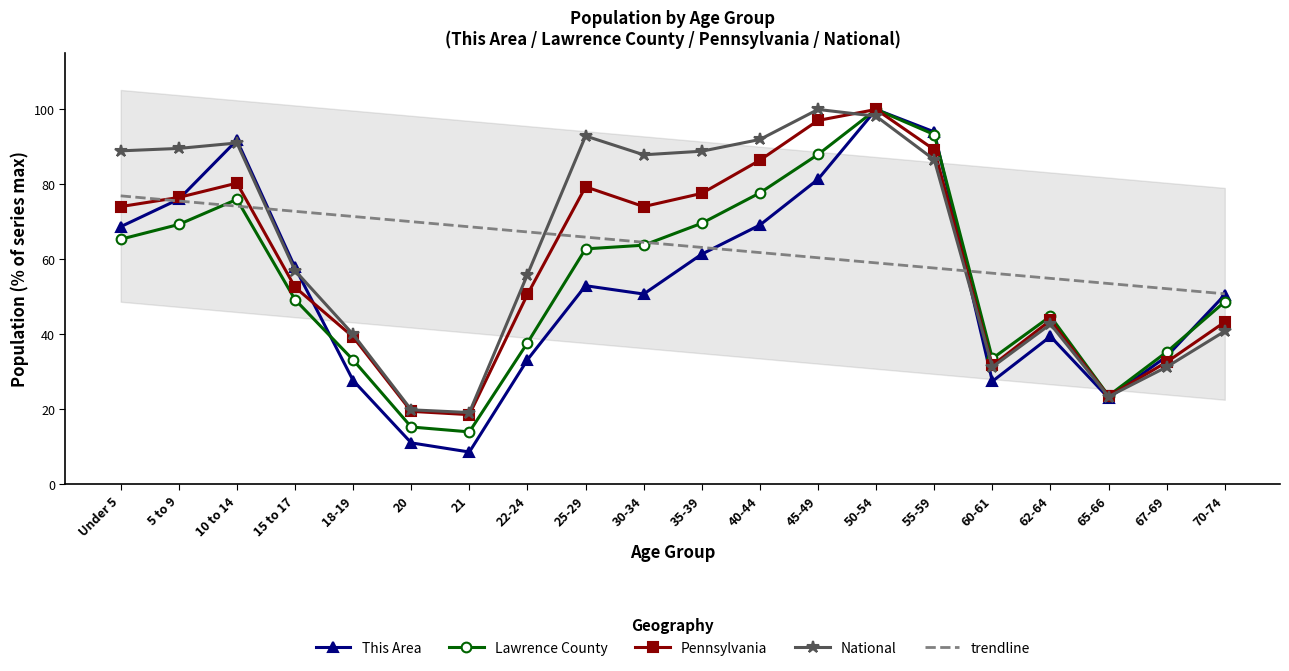

Reading right to left, what are all the values shown in this chart?

This Area: 50.6	34.1	23.1	39.5	27.5	94.0	100.0	81.4	69.2	61.4	50.8	53.0	33.3	8.6	11.1	27.7	57.9	91.8	76.1	68.7
Lawrence County: 48.7	35.3	23.6	44.8	33.6	93.3	100.0	88.0	77.7	69.7	63.8	62.8	37.8	14.0	15.3	33.2	49.3	76.0	69.3	65.4
Pennsylvania: 43.3	32.6	23.5	43.7	31.7	89.3	100.0	97.1	86.5	77.6	74.1	79.4	50.7	18.6	19.5	39.3	52.6	80.3	76.5	74.1
National: 40.9	31.3	23.4	42.7	31.3	86.6	98.2	100.0	92.0	88.9	87.9	92.9	56.0	19.2	19.9	40.0	57.0	91.1	89.6	89.0
trendline: 50.8	52.2	53.6	55.0	56.3	57.7	59.1	60.5	61.8	63.2	64.6	66.0	67.3	68.7	70.1	71.5	72.8	74.2	75.6	77.0